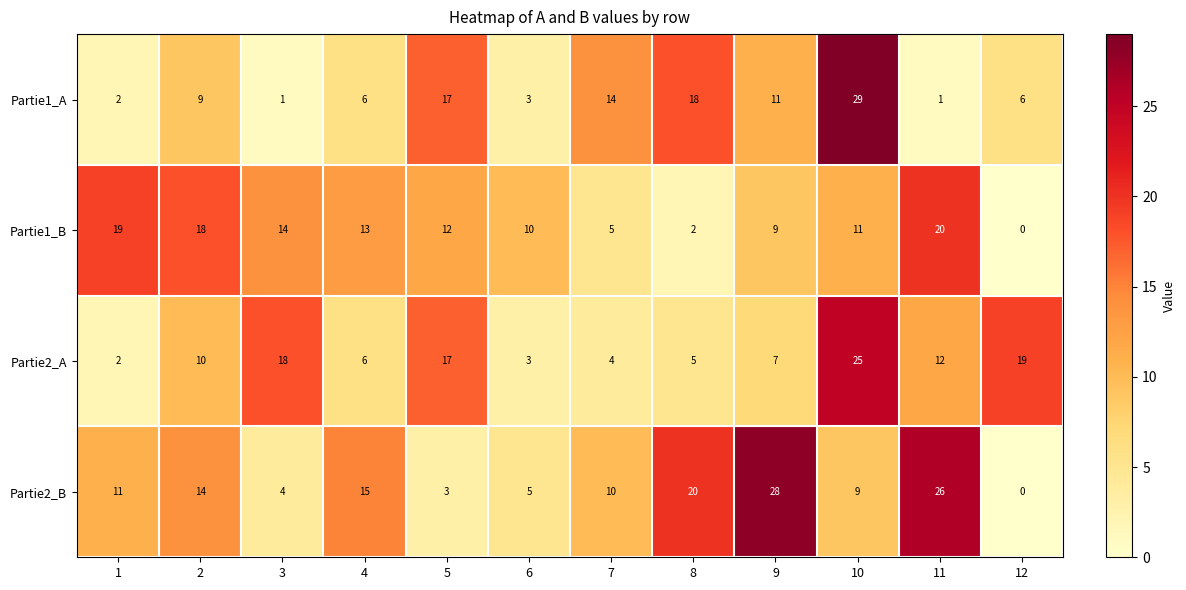

Read the Partie2_B value at 6.

5